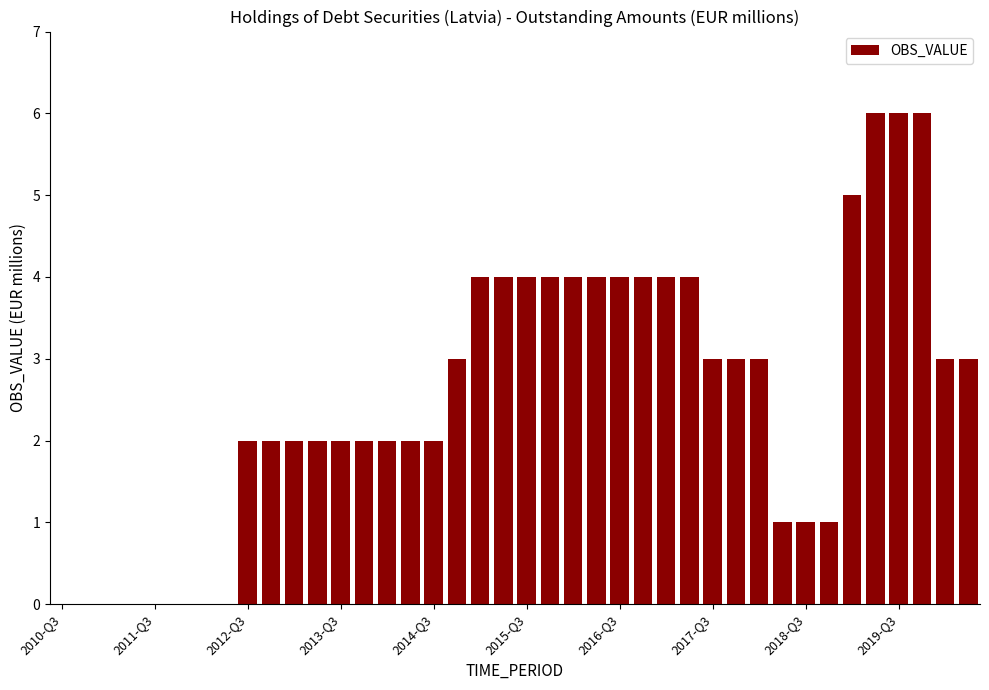

What is the maximum value shown in the chart?

6